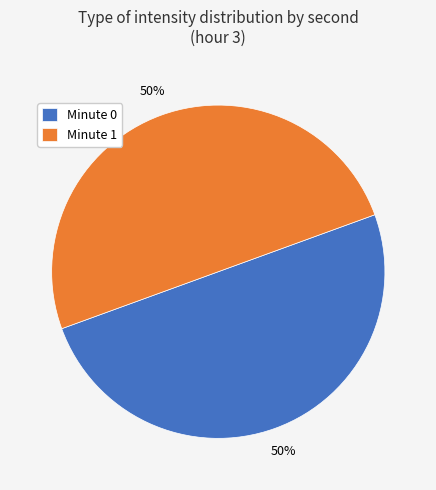

Approximately how many times larger is the value at Minute 0 compared to Minute 1?

1.0